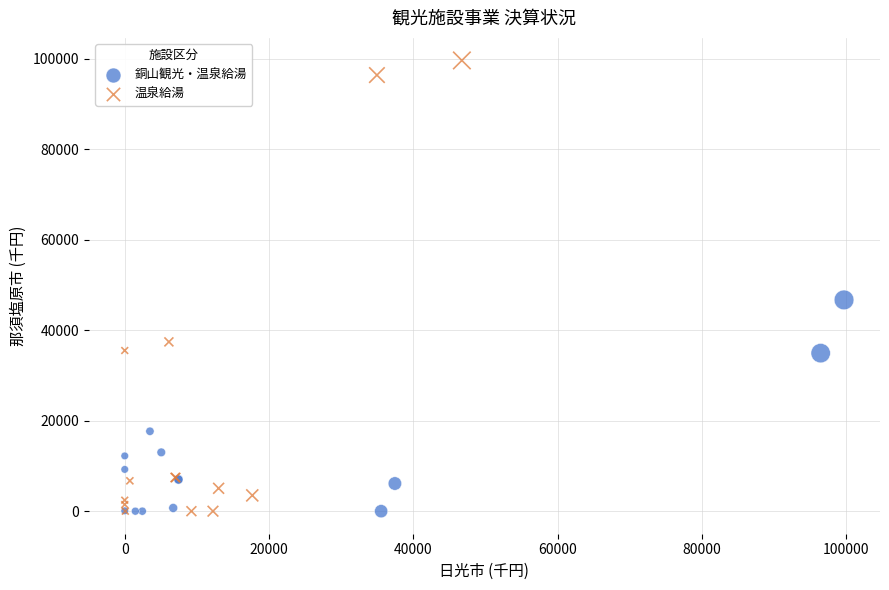

Which series has the largest Y range (max minus min)?

温泉給湯